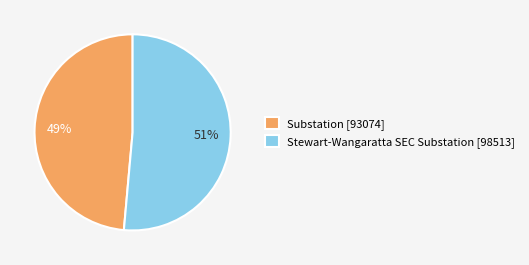

To the nearest percent, what portion does Substation represent?

49%